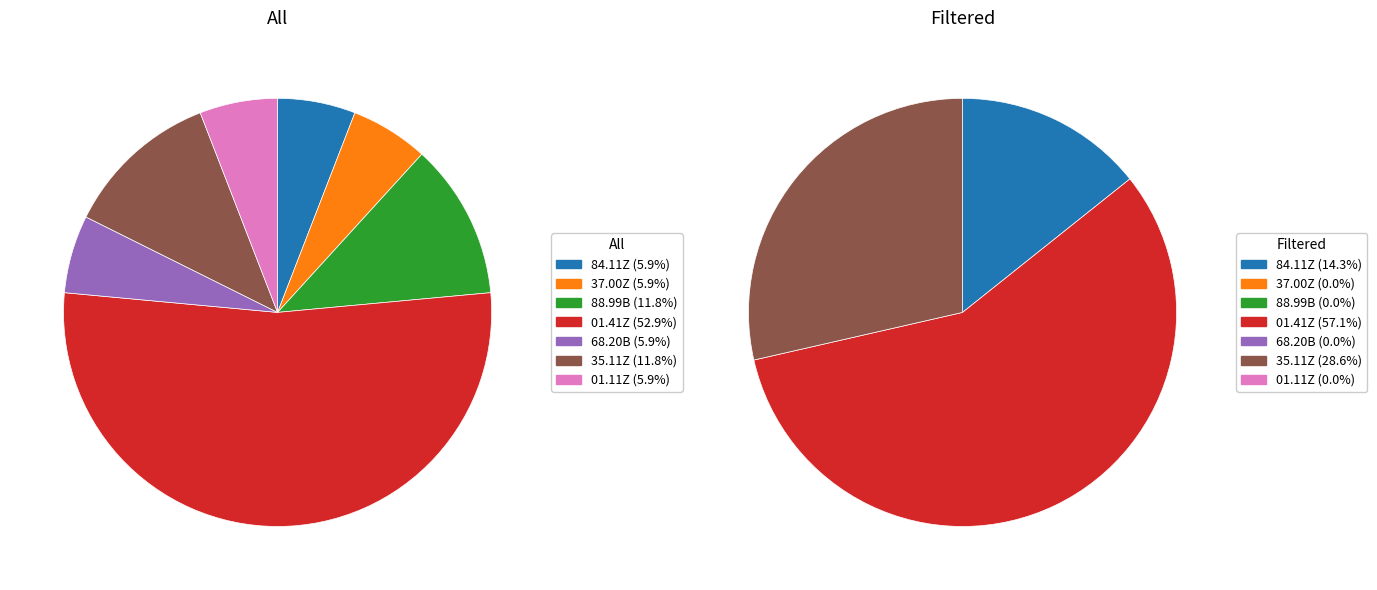

Does 84.11Z represent more than half of the total?

No